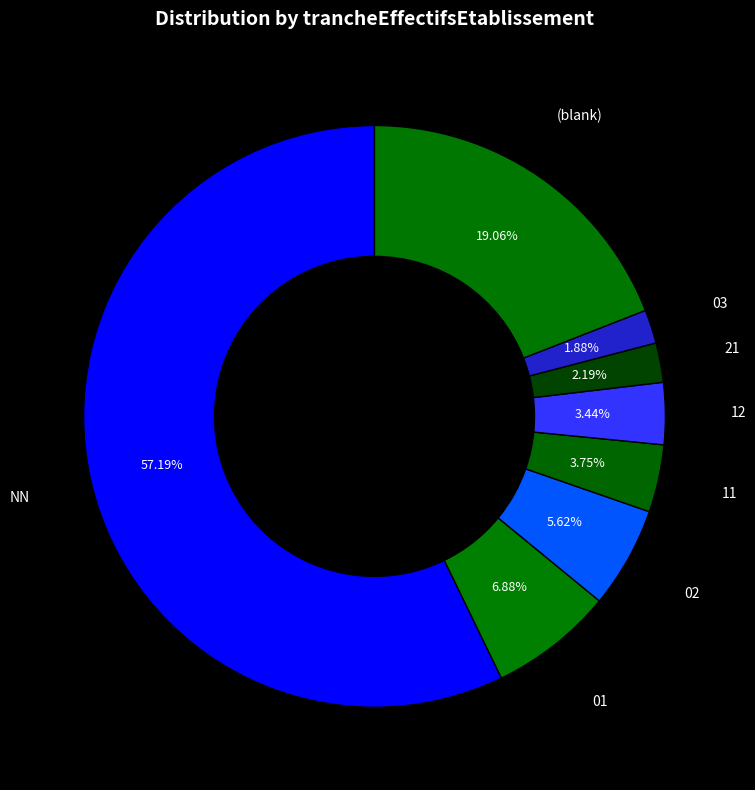

How many slices are in this pie chart?

8